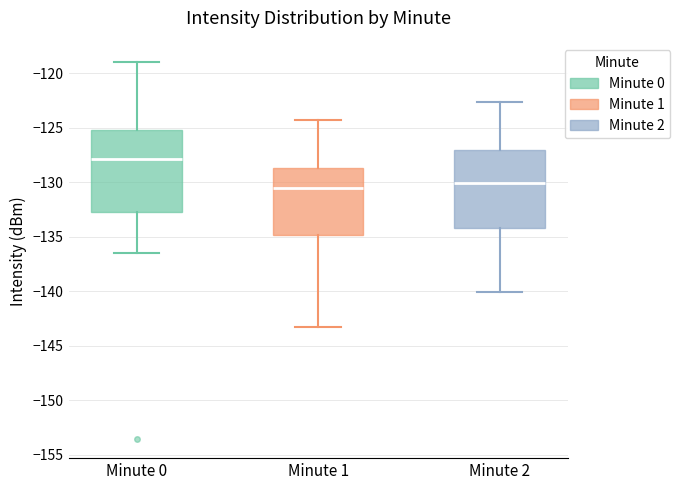

Reading left to right, transcribe this box plot: for each box, give where its median line is, the range the box spans, and where its two whiskers end, as read against the y-axis. The values are not printed on the chart, so give them approximately, as read against the axis.

Minute 0: median -128.0, box -132.5 to -125.0, whiskers -136.5 to -119.0
Minute 1: median -130.5, box -135.0 to -128.5, whiskers -143.5 to -124.5
Minute 2: median -130.0, box -134.0 to -127.0, whiskers -140.0 to -122.5